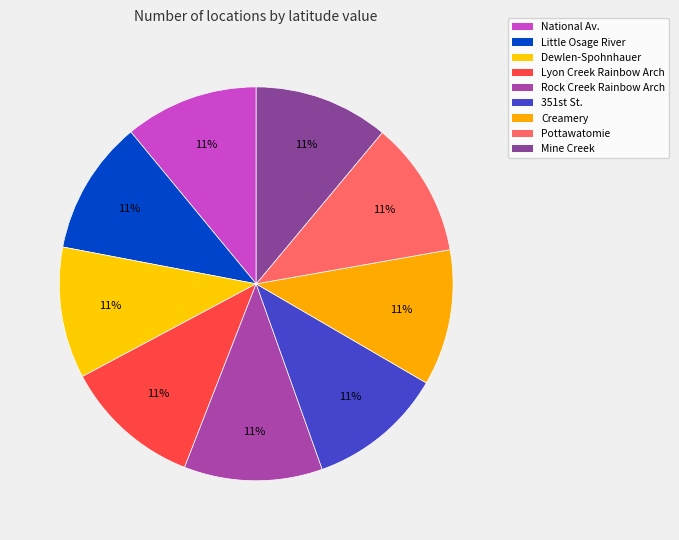

Is it true that Lyon Creek Rainbow Arch is 21% of the pie?

False